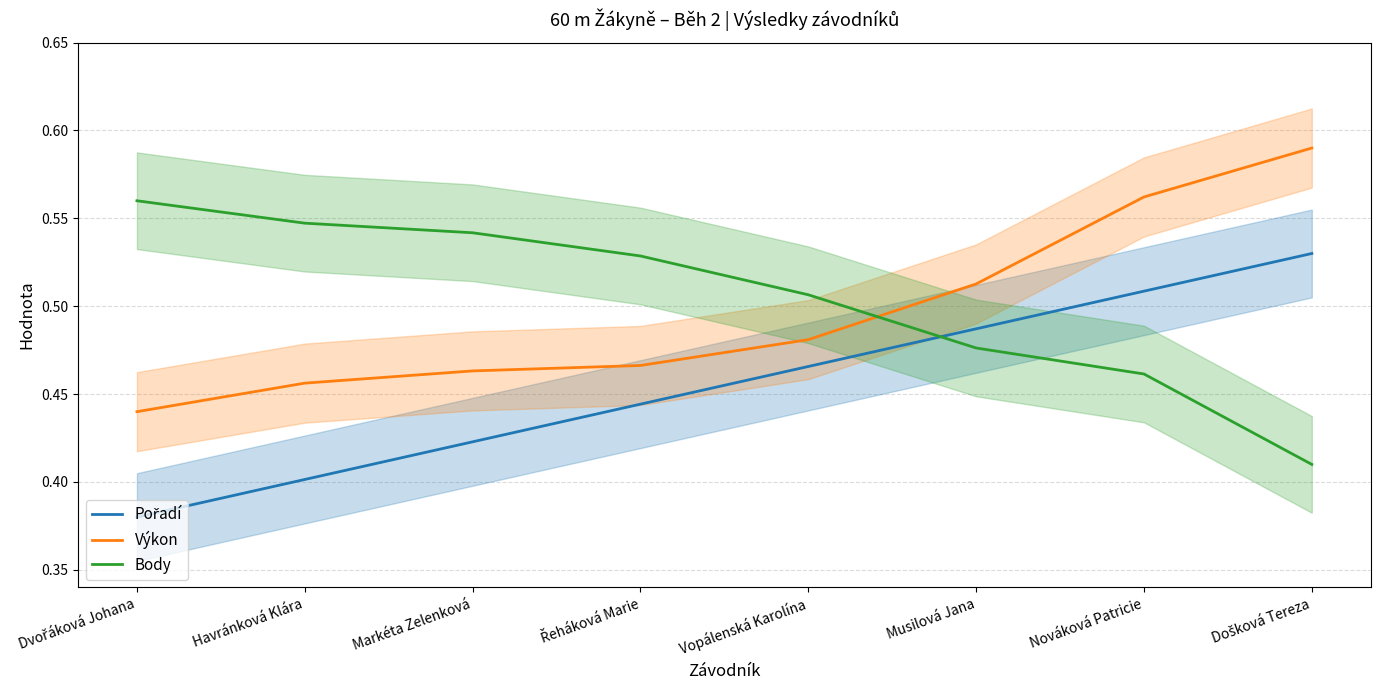

Is the value of Pořadí at Havránková Klára greater than the value of Výkon at Dvořáková Johana?

No